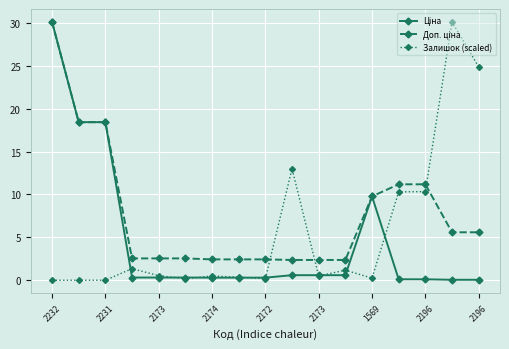

At how many categories does at least one series exceed 9?

9